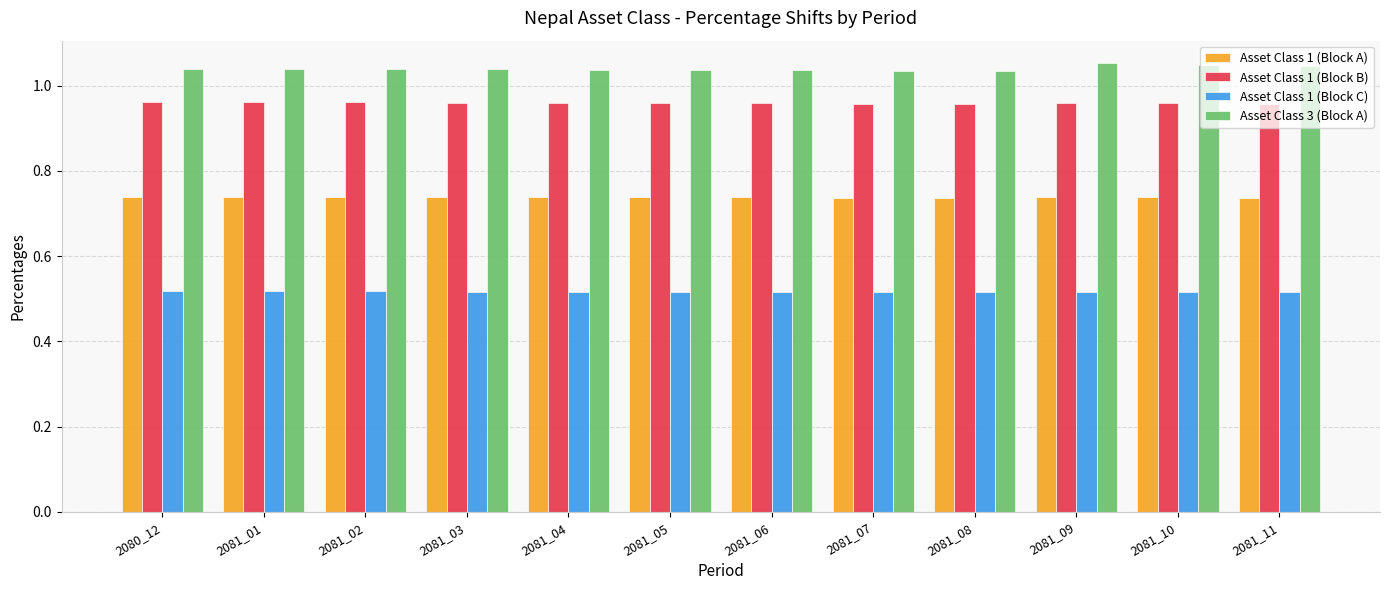

What is the sum of all Asset Class 1 (Block C) values?

6.2